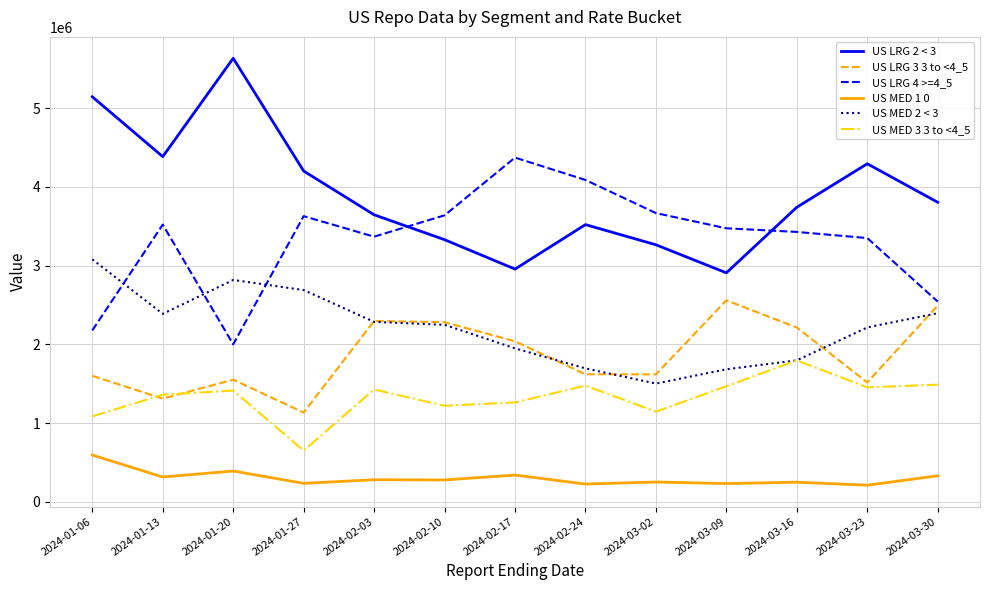

What is the minimum value for US MED 1 0?

210500